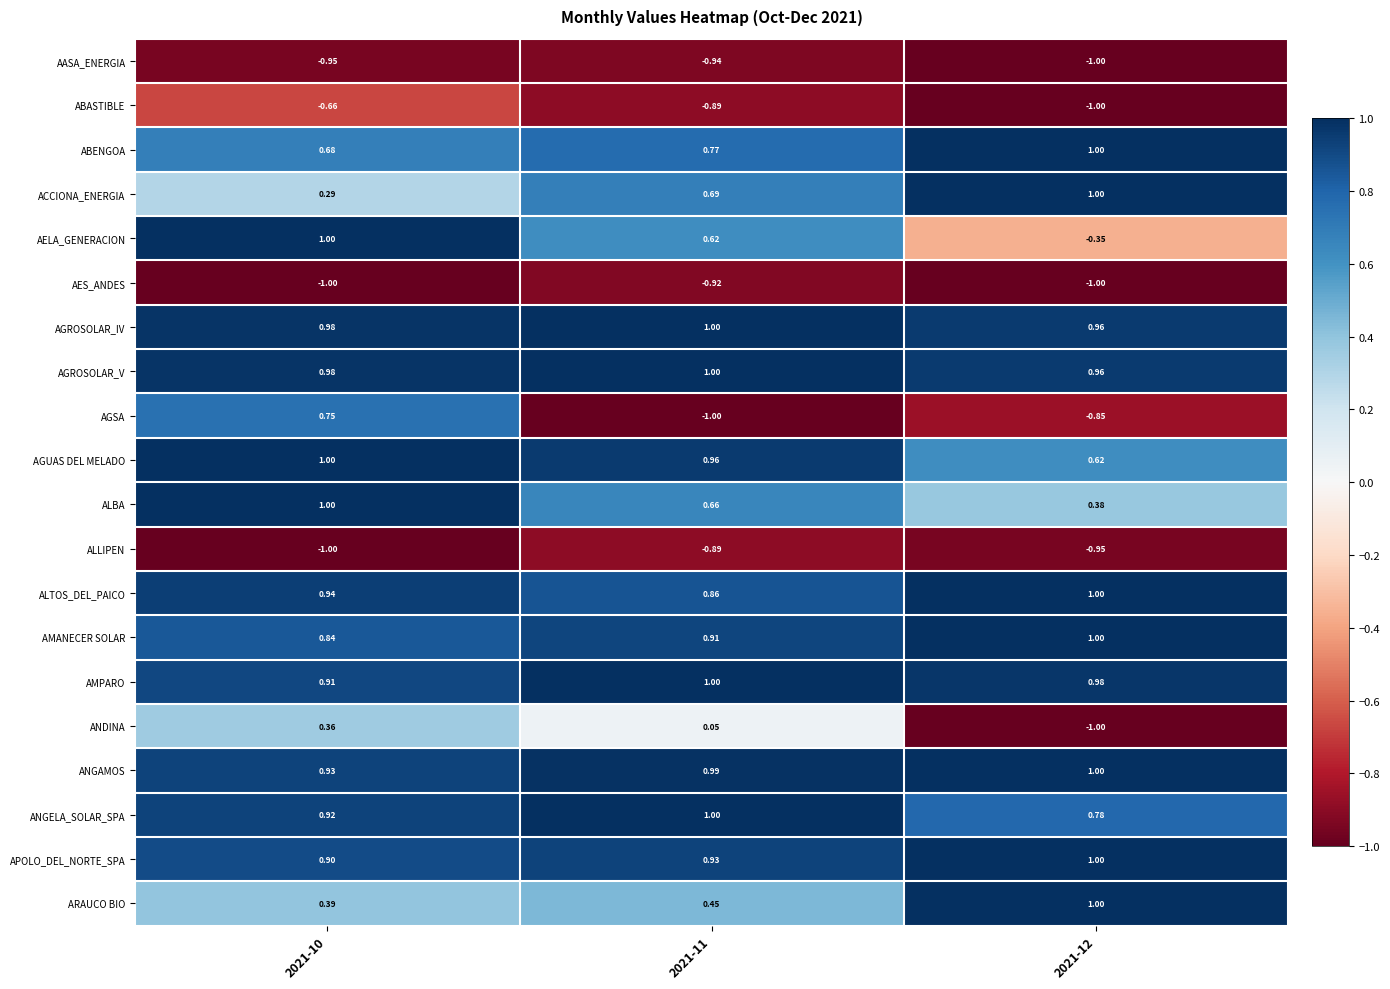

Which series has the widest spread of values?

AGSA